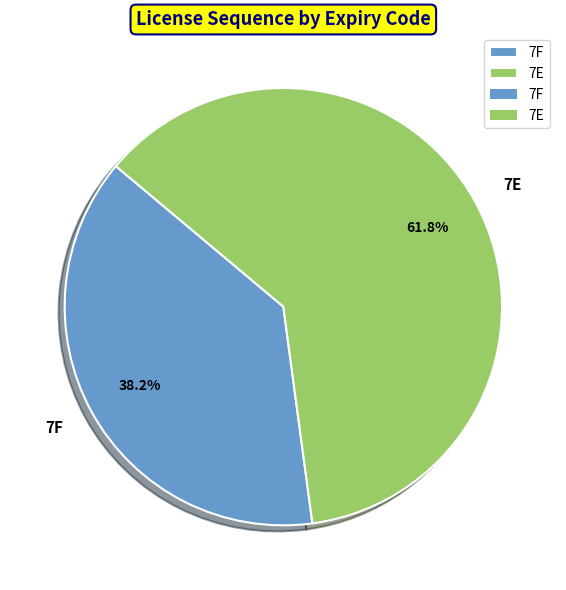

Which category has the biggest portion of the pie?

7E